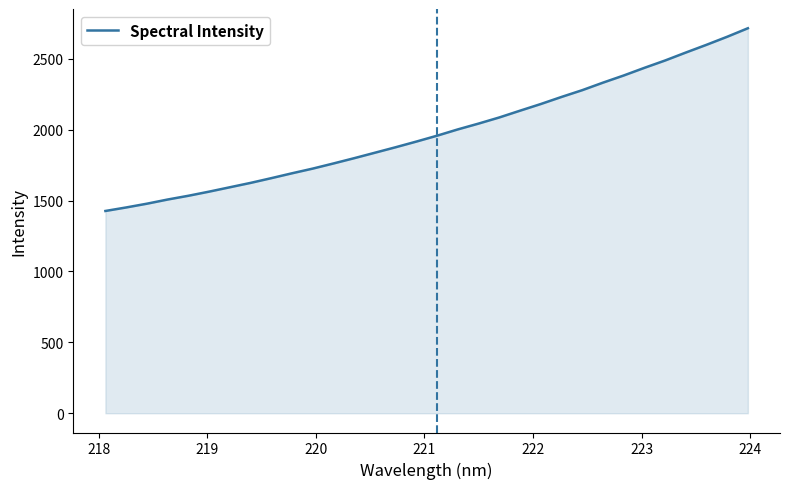

What is the difference between the maximum and minimum values?

1288.9